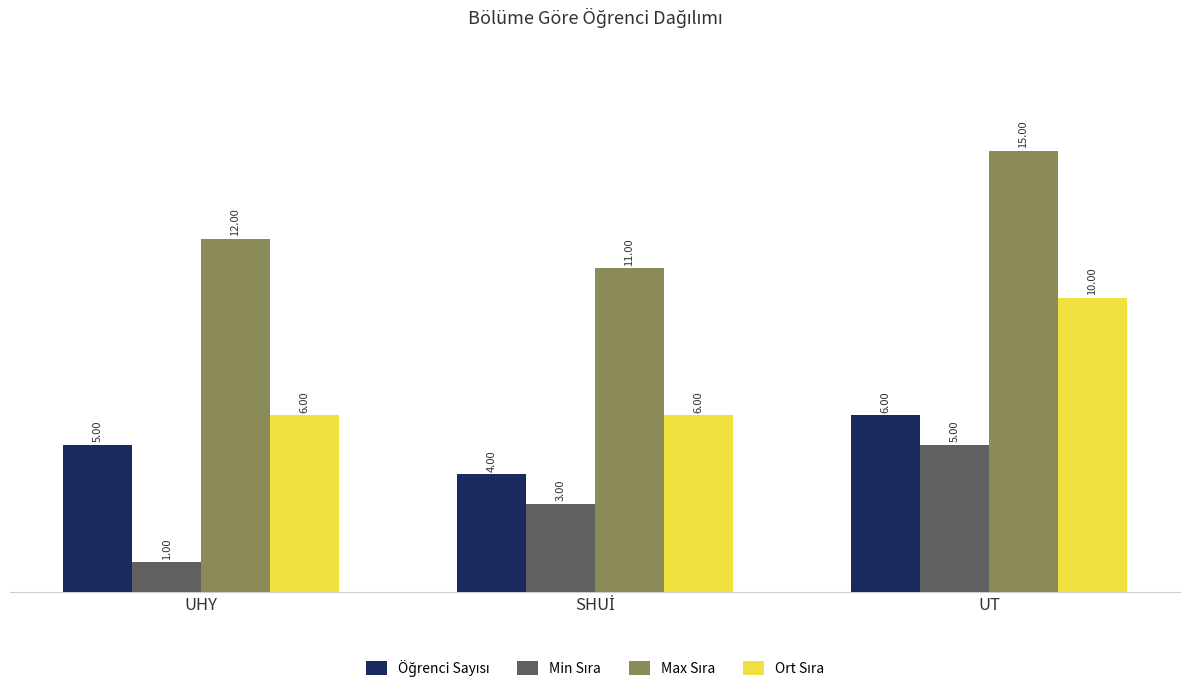

What position from the left is UHY?

1